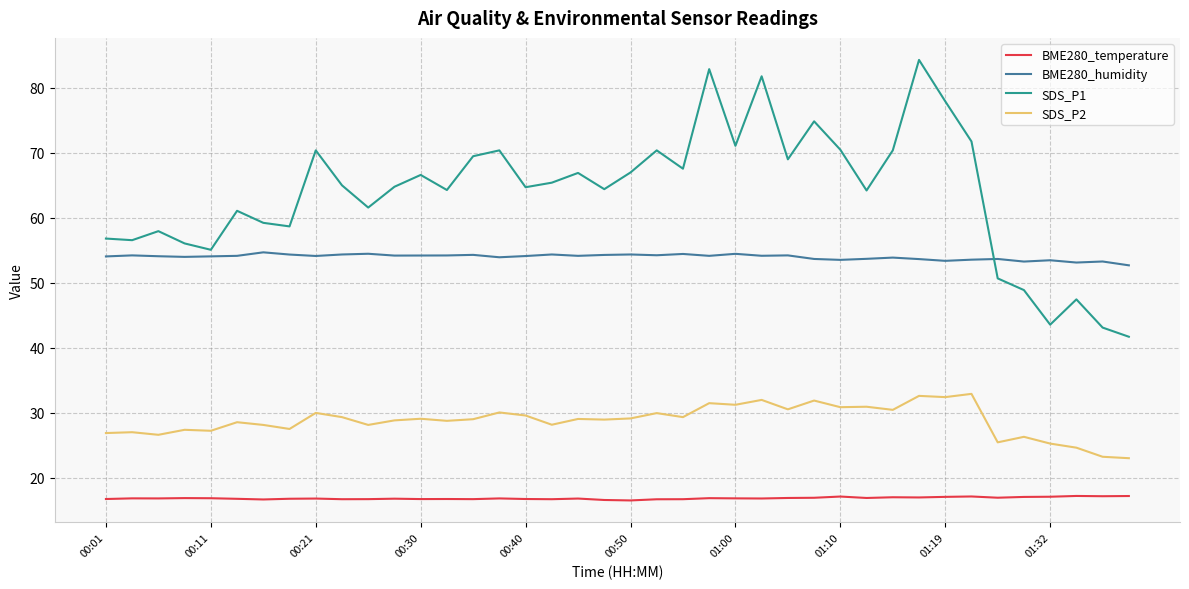

What is the lowest value of the BME280_humidity series?

52.7